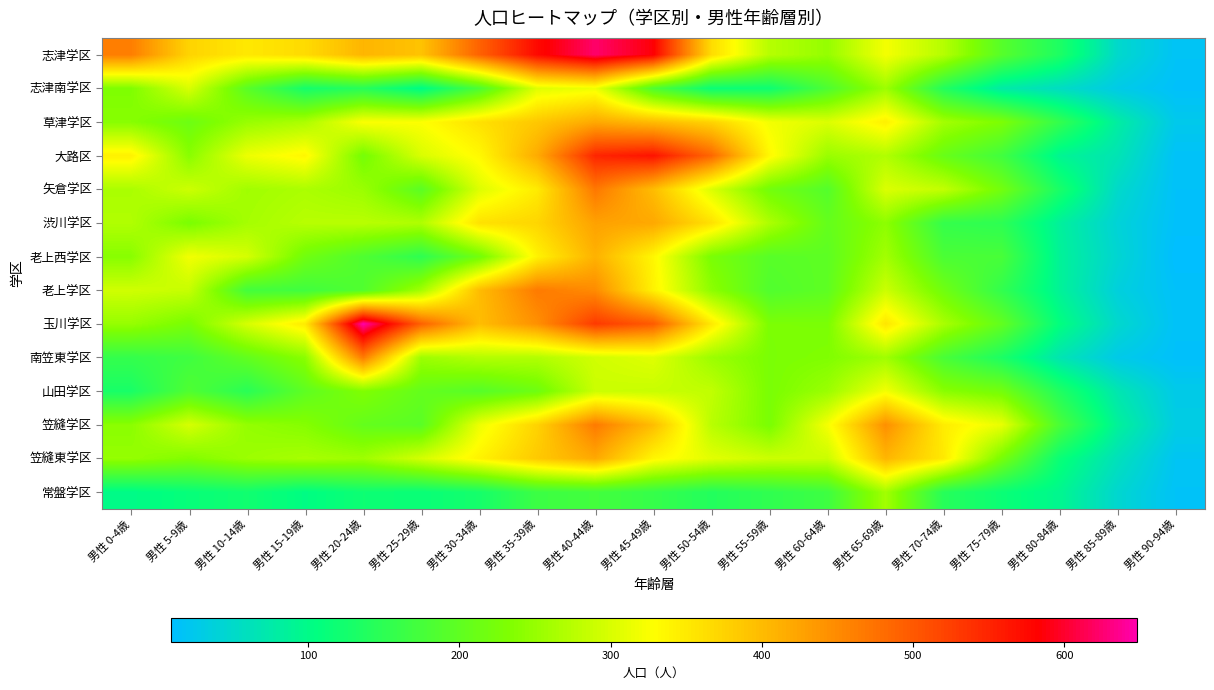

At how many categories does at least one series exceed 253?

16